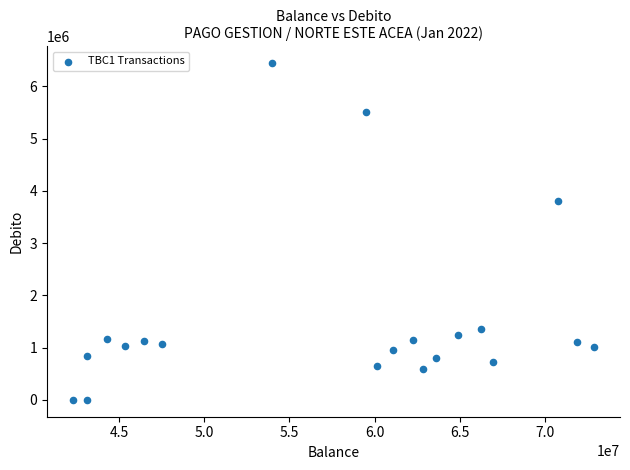

What Y value in the scatter plot is closest to 3219718?

3803348.0